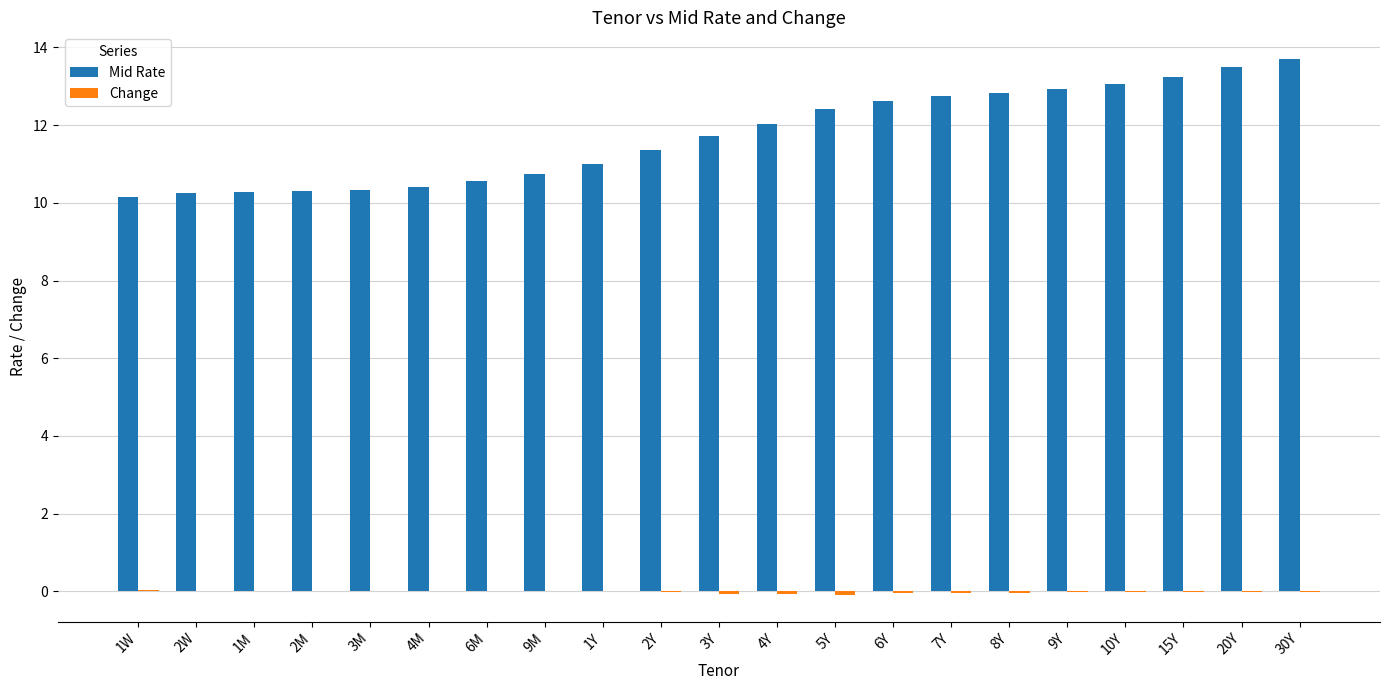

What is the highest value of the Mid Rate series?

13.7